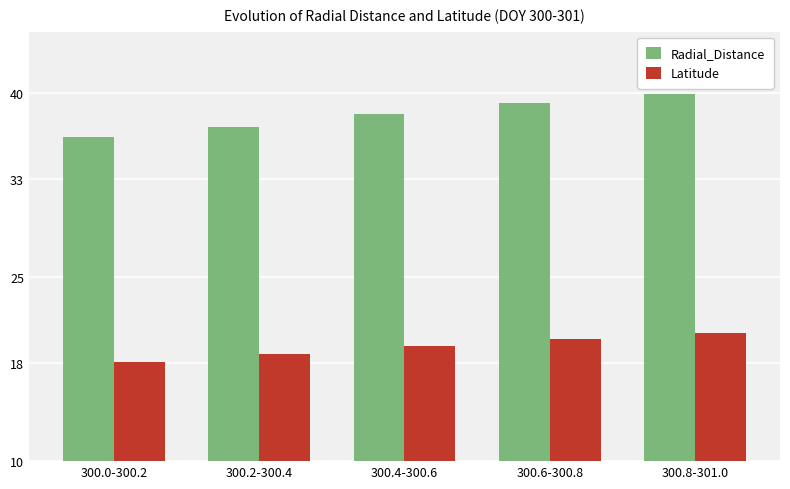

How many series are shown in this chart?

2